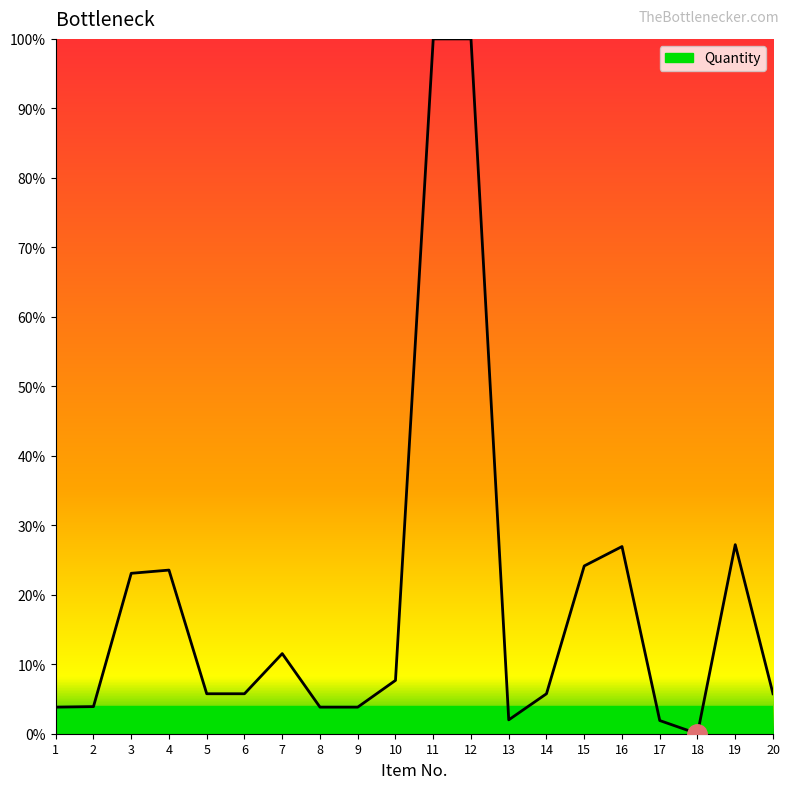

What is the average value?

19.3